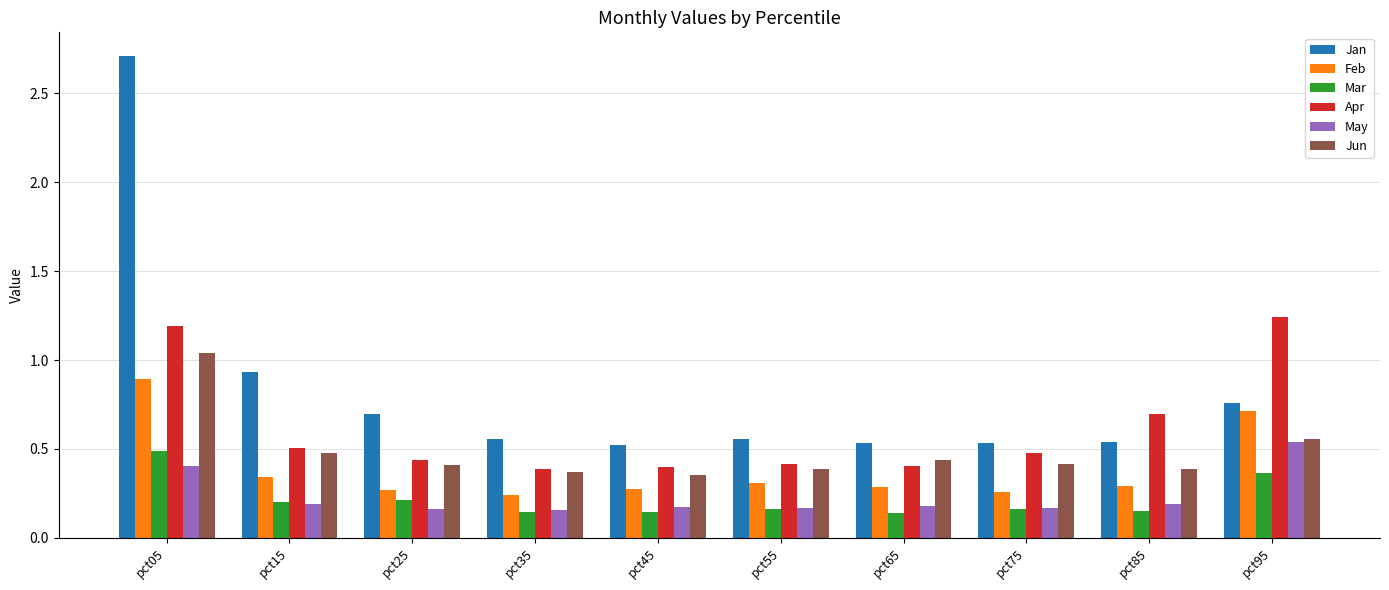

True or false: Jan has a value of 2.7 at pct05.

True